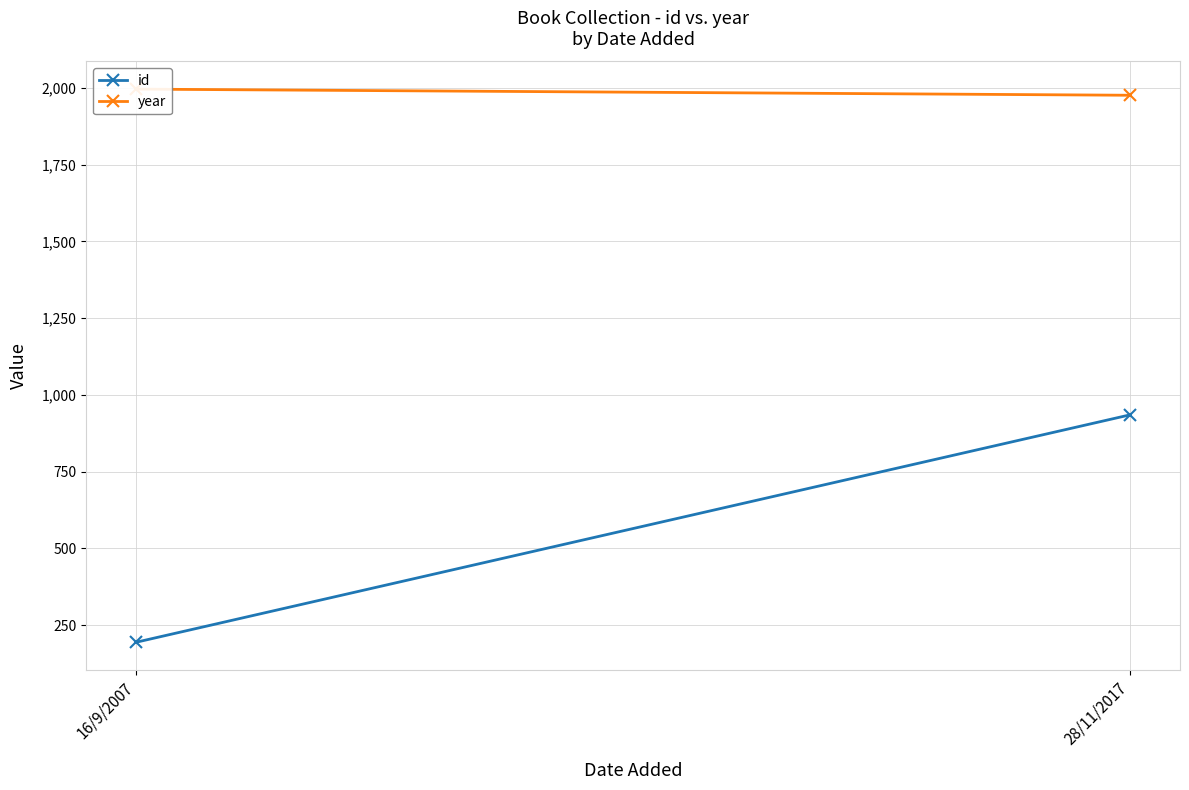

What is the sum of all id values?

1129